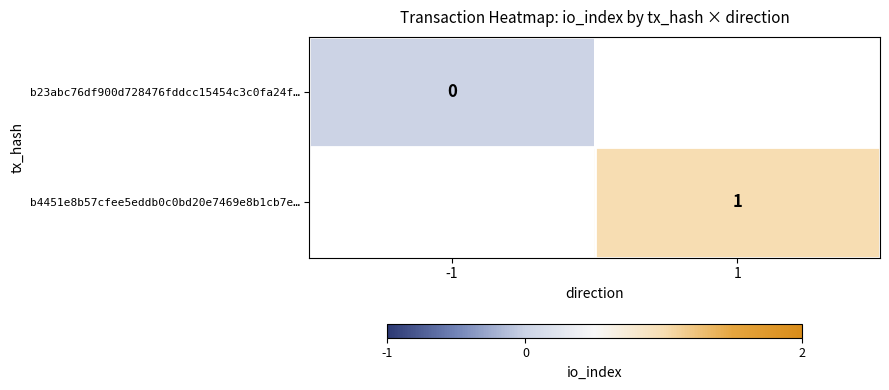

The value of b4451e8b57cfee5eddb0c0bd20e7469e8b1cb7e… at 1 is 1. True or false?

True